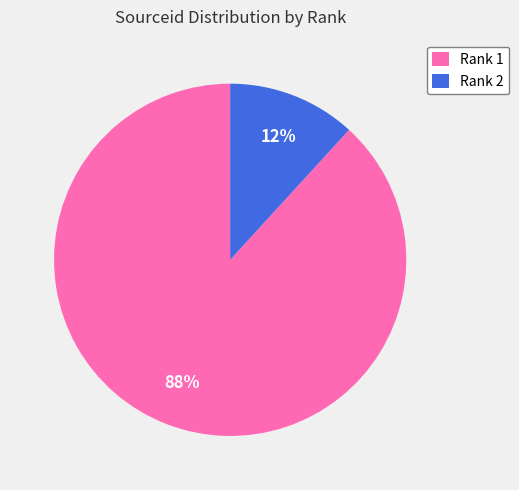

Which category accounts for the majority?

Rank 1